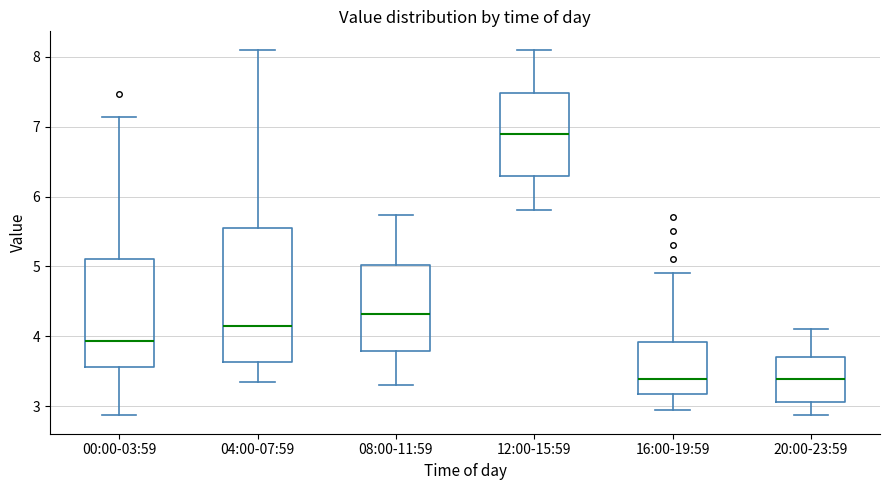

Comparing the boxes themselves (not the whiskers), which one is the tallest?

04:00-07:59